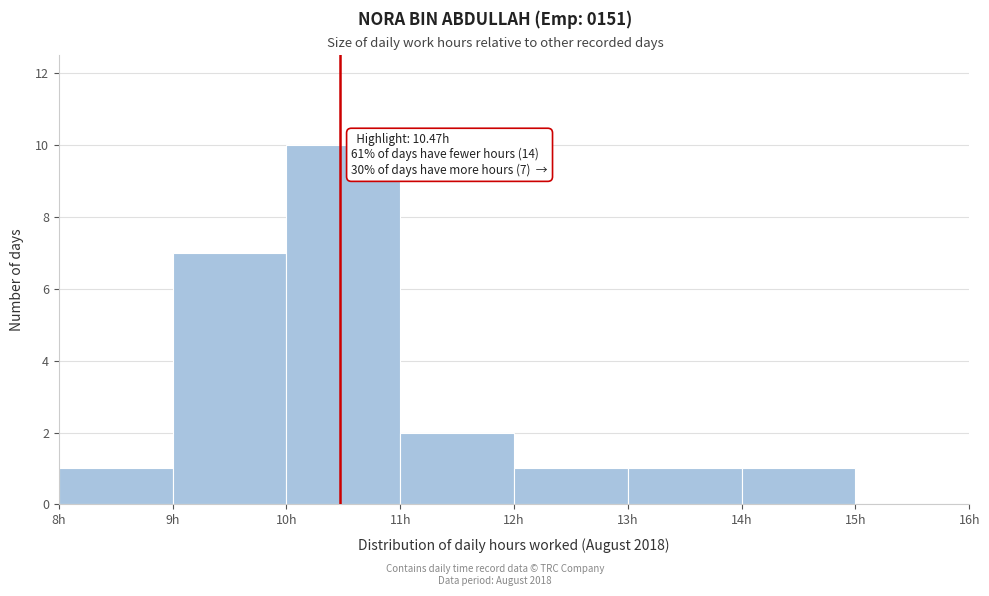

Which range on the x-axis has the tallest bar?

10 to 11